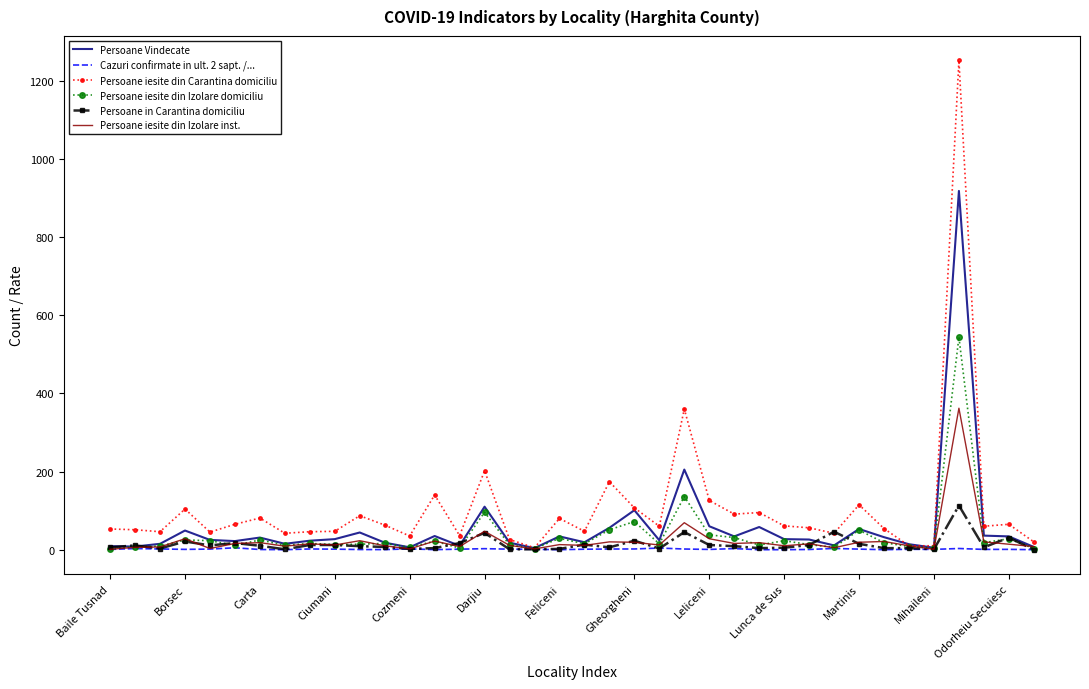

How many series are shown in this chart?

6